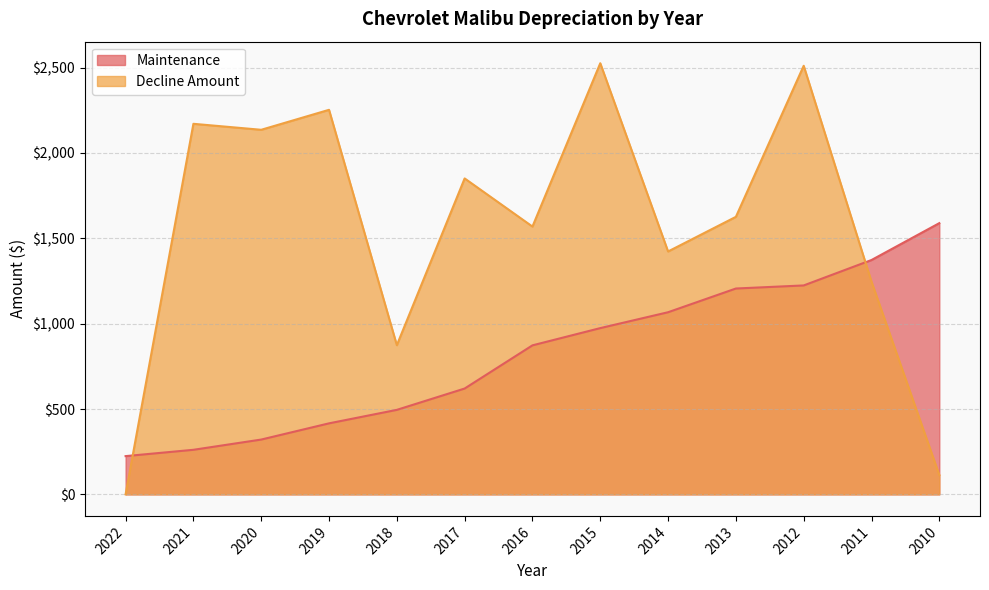

After their last crossing, which series has the higher values: Decline Amount or Maintenance?

Maintenance